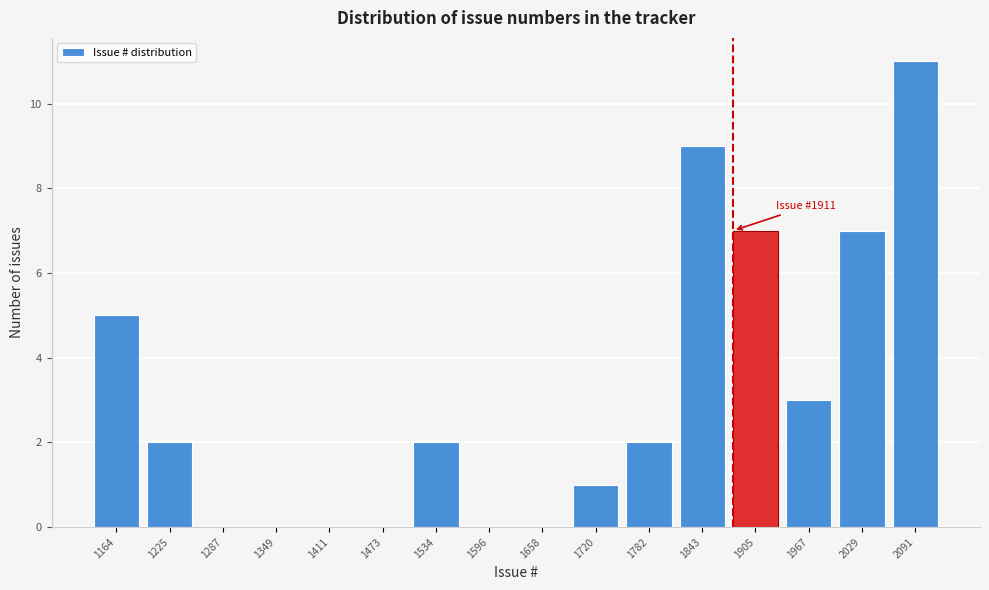

Reading right to left, list all the values displayed in this chart.

2091=11	2029=7	1967=3	1905=7	1843=9	1782=2	1720=1	1658=0	1596=0	1534=2	1473=0	1411=0	1349=0	1287=0	1225=2	1164=5